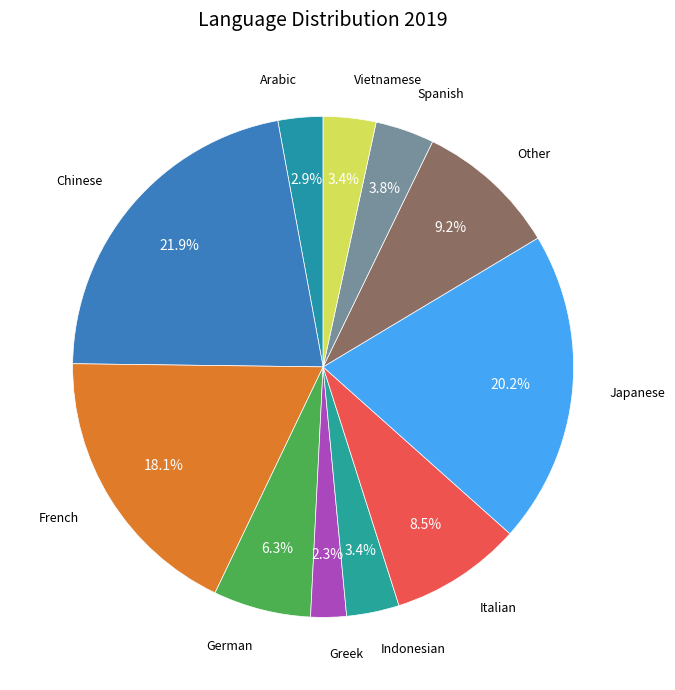

The Indonesian slice represents 3% of the pie. True or false?

True